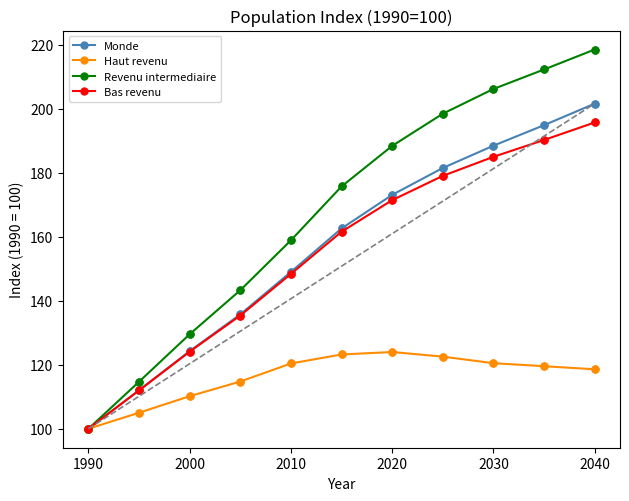

At how many categories does at least one series exceed 155?

7